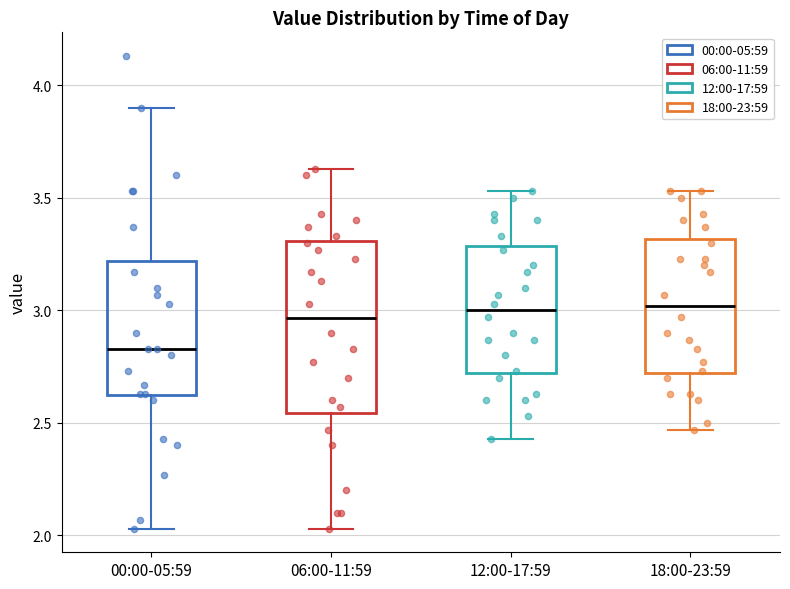

Reading left to right, transcribe this box plot: for each box, give where its median line is, the range the box spans, and where its two whiskers end, as read against the y-axis. The values are not printed on the chart, so give them approximately, as read against the axis.

00:00-05:59: median 2.85, box 2.60 to 3.20, whiskers 2.05 to 3.90
06:00-11:59: median 2.95, box 2.55 to 3.30, whiskers 2.05 to 3.65
12:00-17:59: median 3.00, box 2.70 to 3.30, whiskers 2.45 to 3.55
18:00-23:59: median 3.00, box 2.70 to 3.30, whiskers 2.45 to 3.55